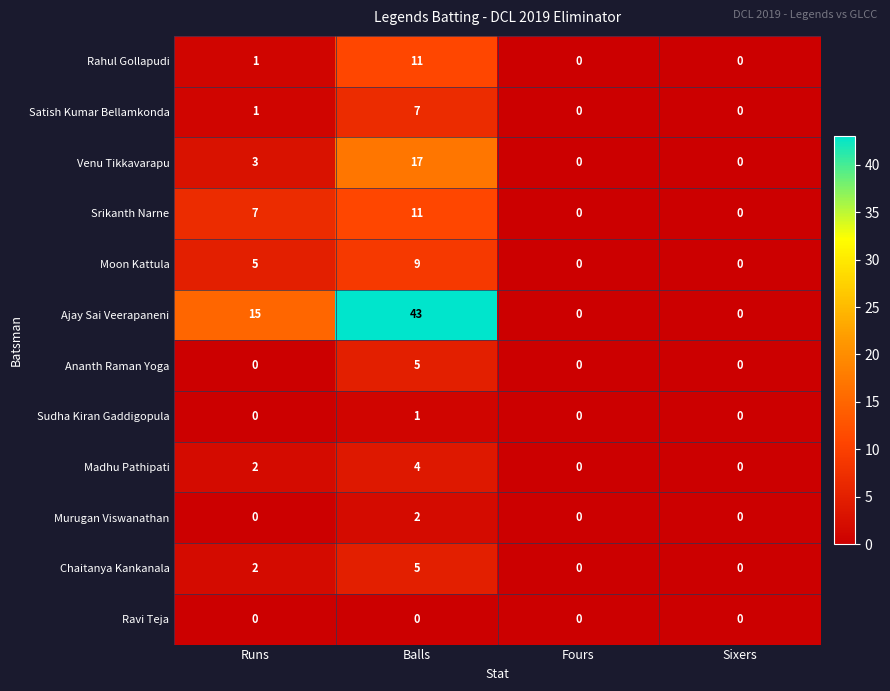

What is the difference between the maximum and minimum values in the Ananth Raman Yoga series?

5